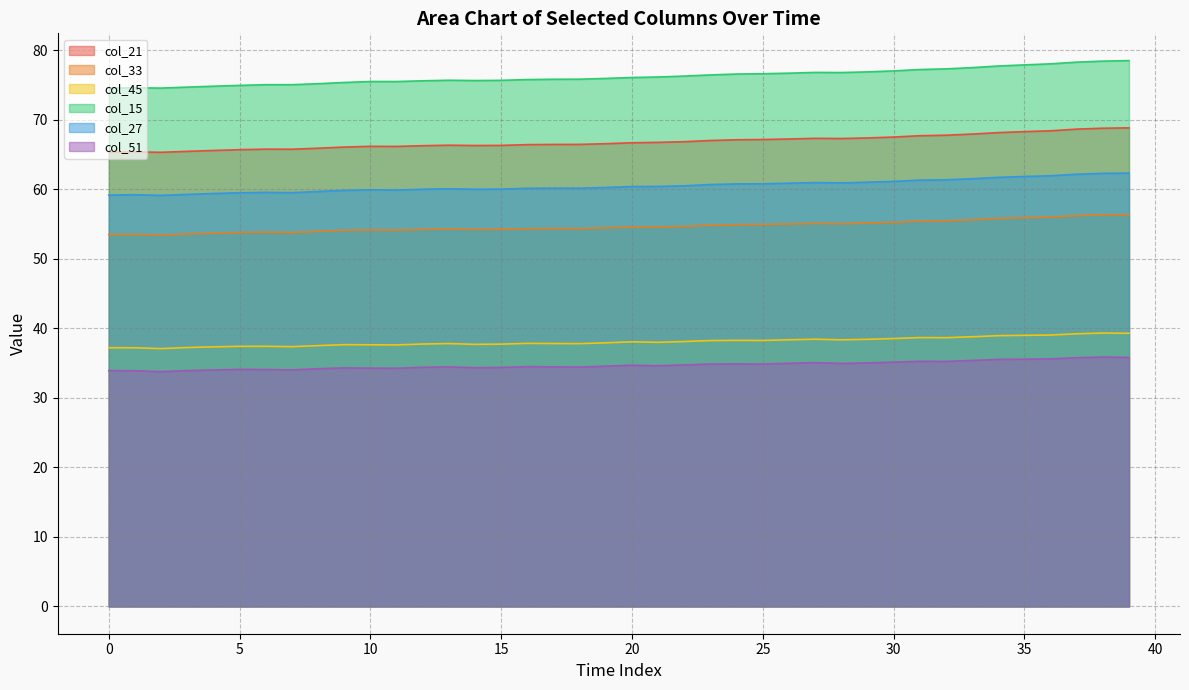

Reading left to right, what are all the values shown in this chart?

col_21: 65.3	65.4	65.3	65.5	65.6	65.7	65.8	65.8	65.9	66.1	66.2	66.2	66.3	66.3	66.3	66.3	66.4	66.5	66.5	66.6	66.7	66.8	66.9	67.0	67.1	67.2	67.2	67.3	67.3	67.4	67.5	67.7	67.8	67.9	68.2	68.3	68.4	68.7	68.8	68.8
col_33: 53.5	53.5	53.4	53.6	53.7	53.8	53.8	53.8	53.9	54.1	54.2	54.1	54.2	54.3	54.2	54.2	54.3	54.4	54.3	54.5	54.6	54.6	54.7	54.8	54.9	54.9	55.0	55.1	55.1	55.1	55.3	55.4	55.5	55.6	55.8	55.9	56.0	56.2	56.3	56.4
col_45: 37.2	37.2	37.1	37.2	37.3	37.4	37.4	37.4	37.5	37.7	37.6	37.6	37.7	37.8	37.7	37.7	37.8	37.8	37.8	37.9	38.1	38.0	38.1	38.2	38.3	38.3	38.4	38.4	38.4	38.4	38.5	38.7	38.7	38.8	38.9	39.0	39.0	39.2	39.3	39.3
col_15: 74.5	74.6	74.6	74.7	74.8	74.9	75.0	75.0	75.2	75.4	75.5	75.5	75.6	75.7	75.6	75.7	75.8	75.8	75.8	76.0	76.1	76.2	76.3	76.5	76.6	76.6	76.7	76.8	76.8	76.9	77.0	77.2	77.3	77.5	77.7	77.9	78.0	78.3	78.4	78.5
col_27: 59.2	59.2	59.1	59.3	59.4	59.5	59.6	59.5	59.7	59.8	59.9	59.9	60.0	60.1	60.0	60.0	60.1	60.2	60.2	60.3	60.4	60.4	60.5	60.7	60.8	60.8	60.9	61.0	60.9	61.0	61.1	61.3	61.4	61.5	61.7	61.8	62.0	62.2	62.3	62.3
col_51: 33.9	33.9	33.8	33.9	34.0	34.1	34.1	34.0	34.2	34.3	34.3	34.3	34.4	34.5	34.3	34.4	34.5	34.5	34.4	34.6	34.7	34.6	34.7	34.9	34.9	34.9	35.0	35.1	35.0	35.0	35.1	35.3	35.2	35.4	35.5	35.6	35.6	35.8	35.9	35.8